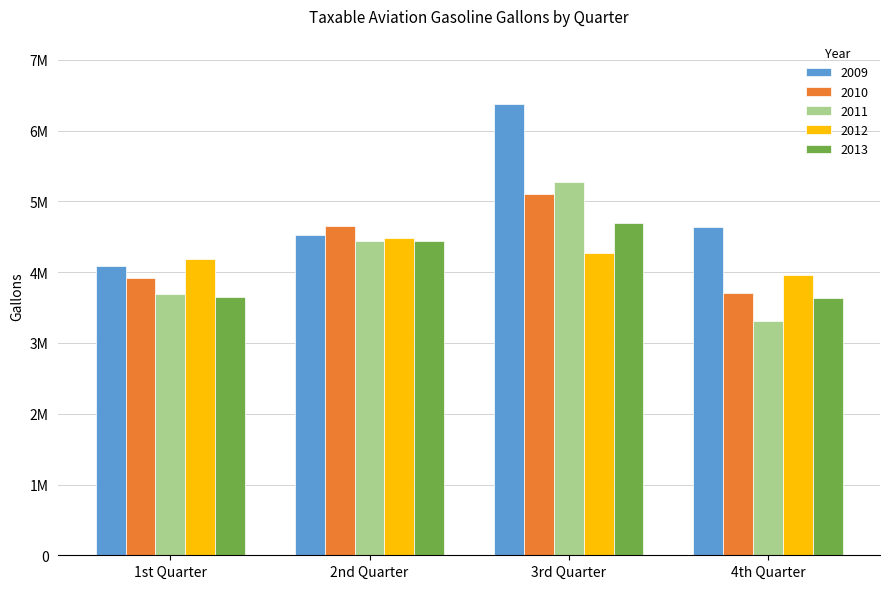

What is the spread (max minus min) of values at 2nd Quarter?

217920